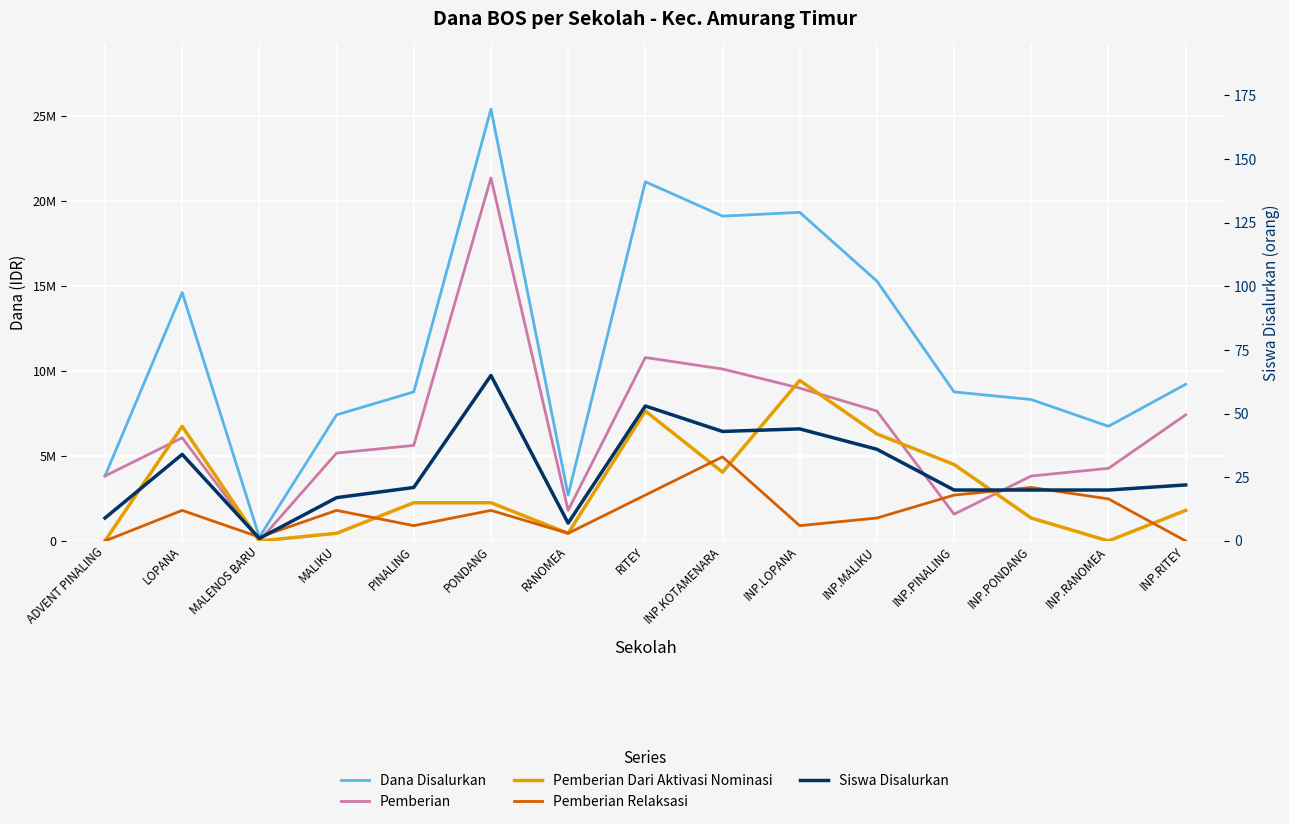

Read the Pemberian Relaksasi value at INP.LOPANA, to the nearest 50.

900000